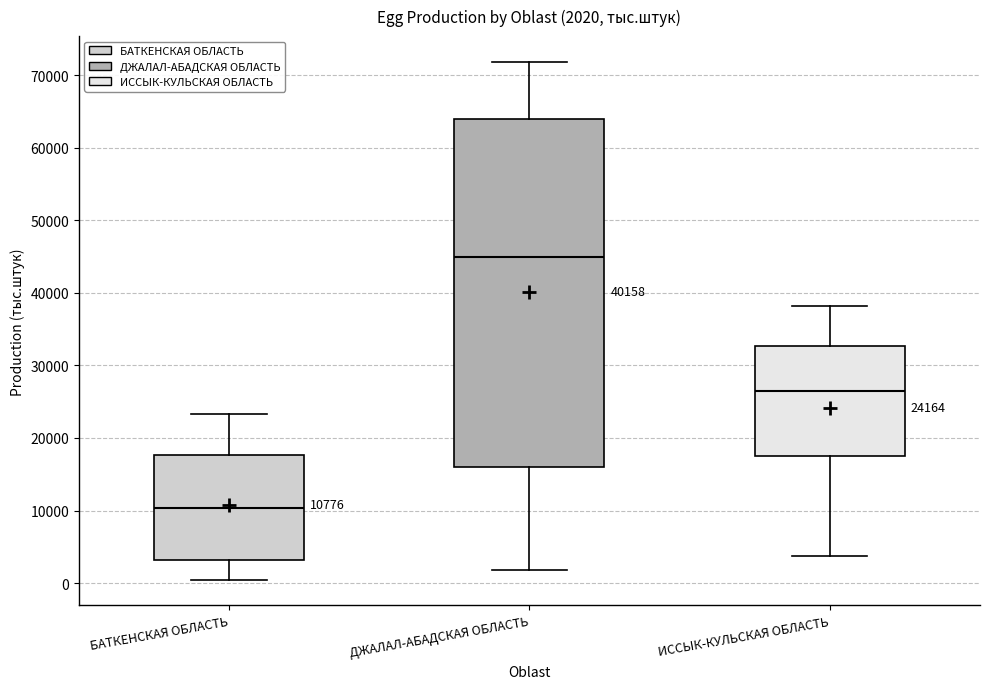

Which box has the highest median line?

ДЖАЛАЛ-АБАДСКАЯ ОБЛАСТЬ